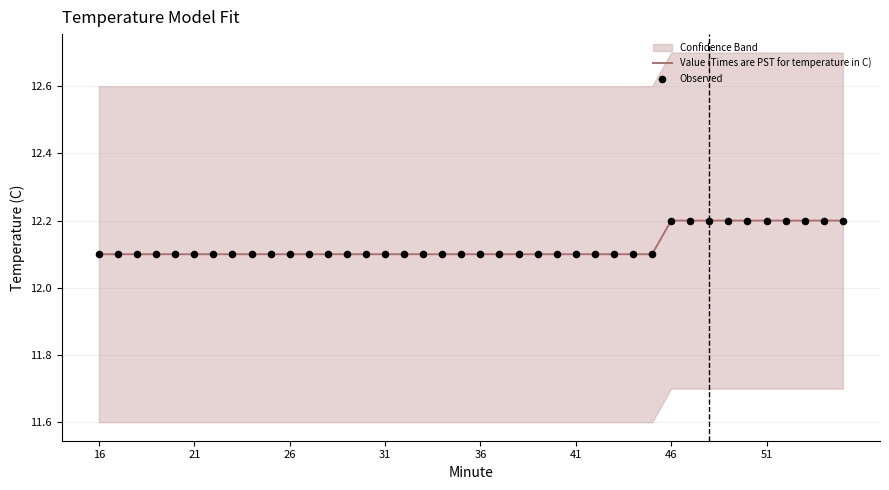

What is the total value across all series at 36?

24.2